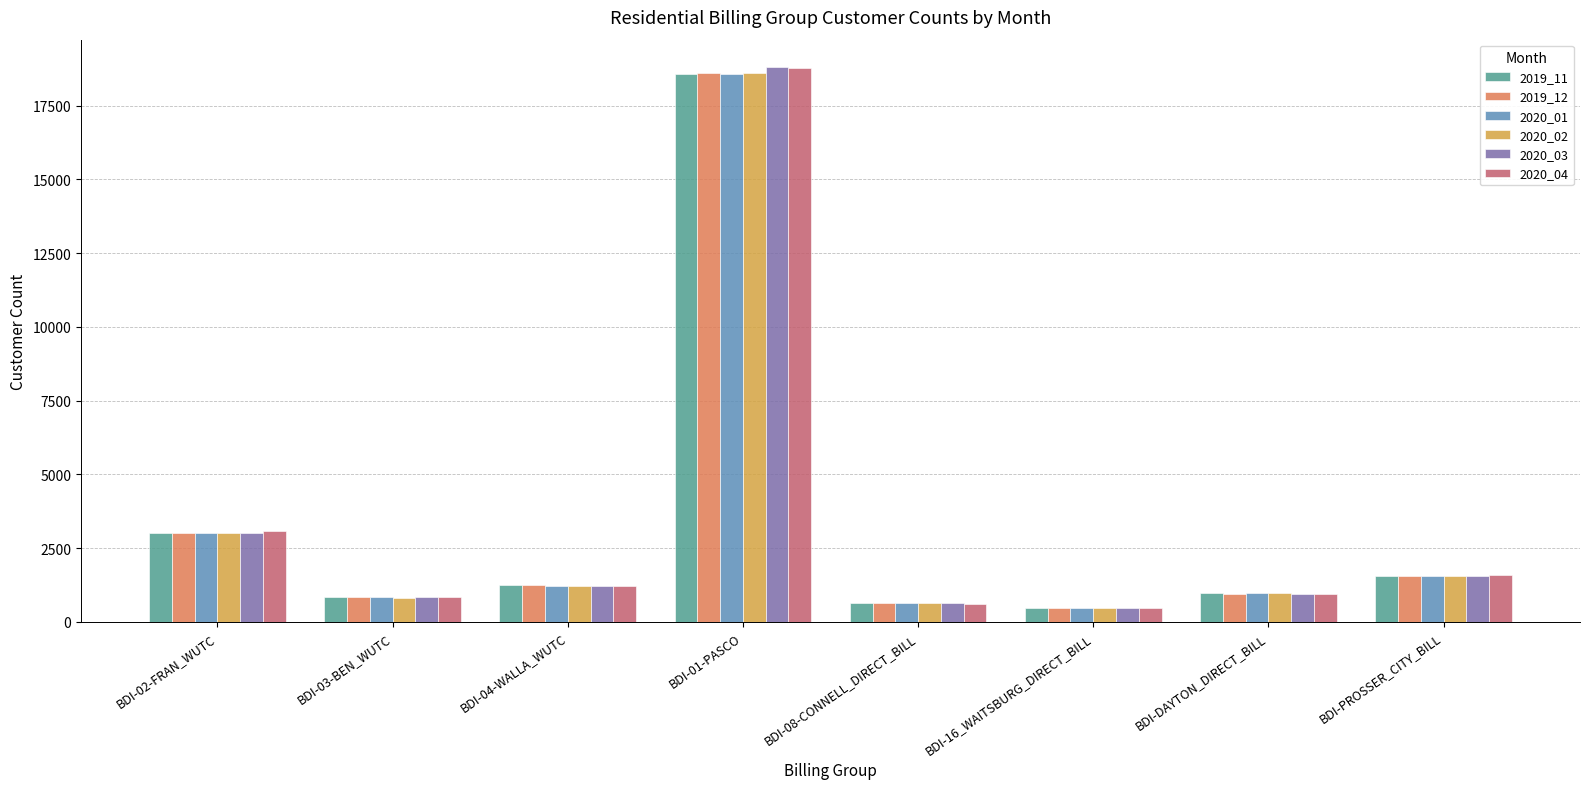

Reading left to right, extract all data points from this chart.

2019_11: 3015	834	1248	18573	631	465	969	1557
2019_12: 3009	835	1234	18619	627	467	956	1567
2020_01: 3020	826	1207	18581	647	473	971	1557
2020_02: 2996	820	1201	18589	621	471	964	1550
2020_03: 3025	836	1211	18794	626	462	956	1564
2020_04: 3078	853	1220	18759	615	468	946	1578